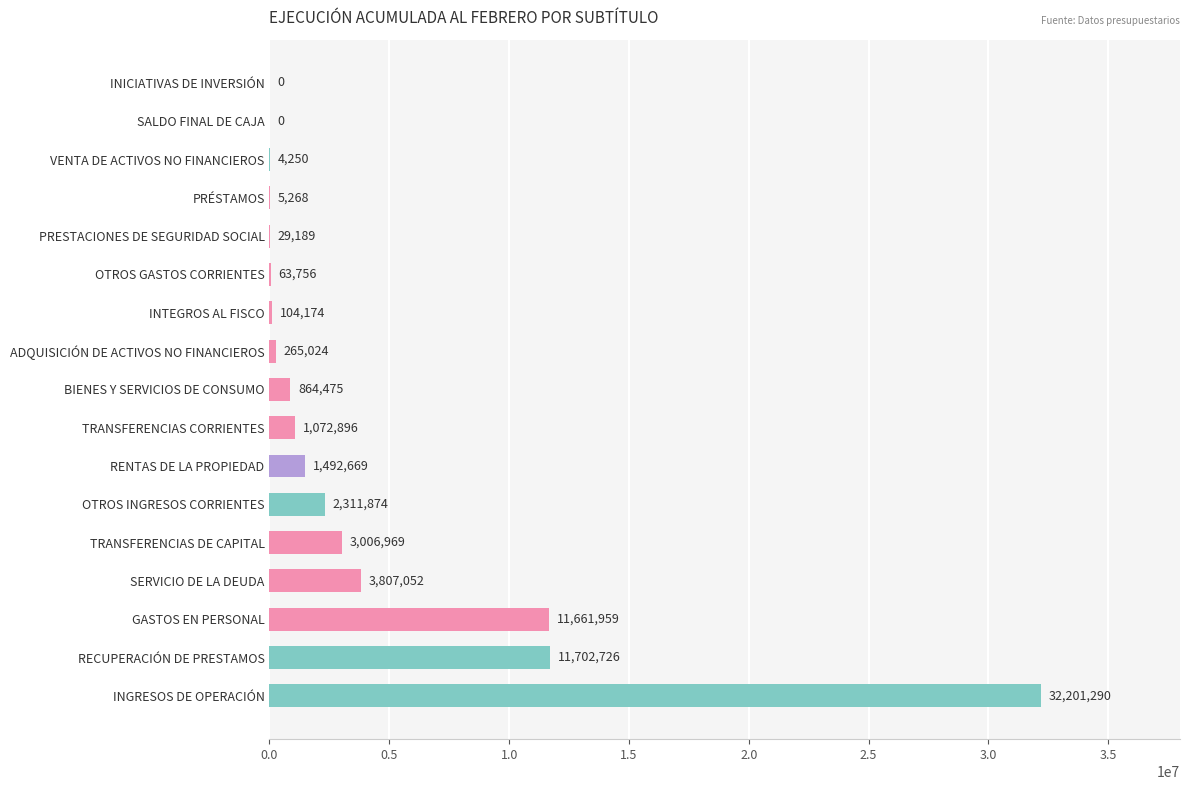

Count the number of data series in this chart.

1